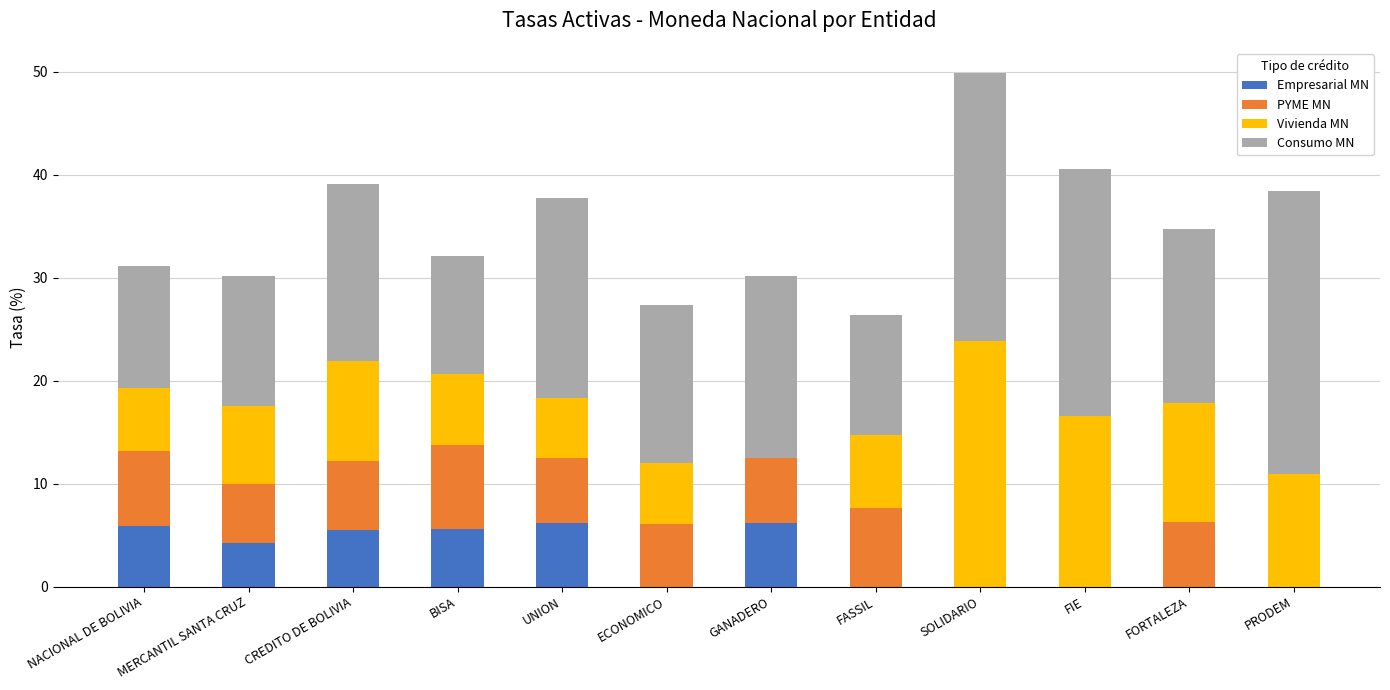

At which category is the sum across all series the highest?

SOLIDARIO